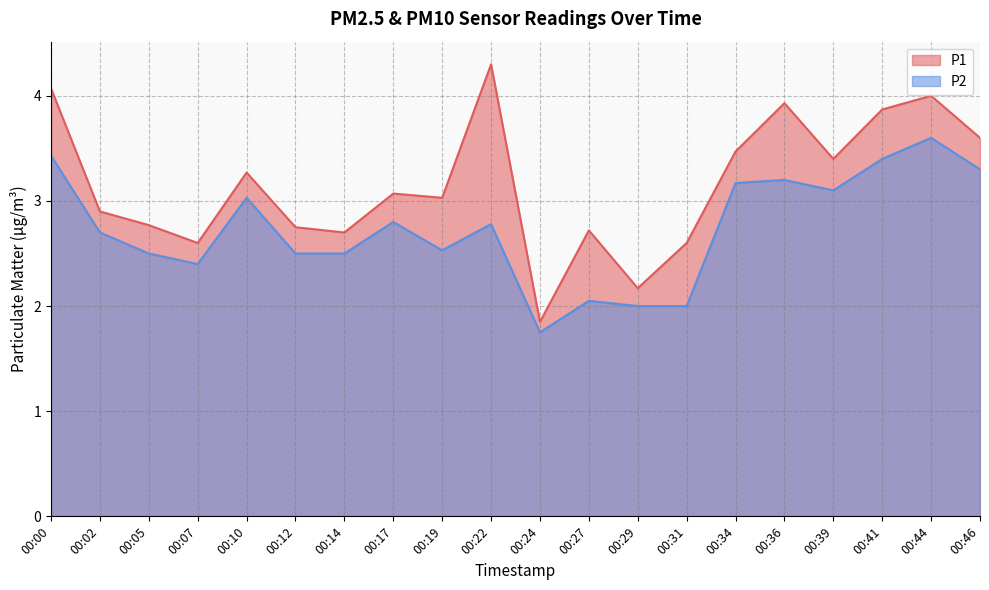

Rank the categories by P1 value from lowest to highest.

00:24, 00:29, 00:07, 00:31, 00:14, 00:27, 00:12, 00:05, 00:02, 00:19, 00:17, 00:10, 00:39, 00:34, 00:46, 00:41, 00:36, 00:44, 00:00, 00:22